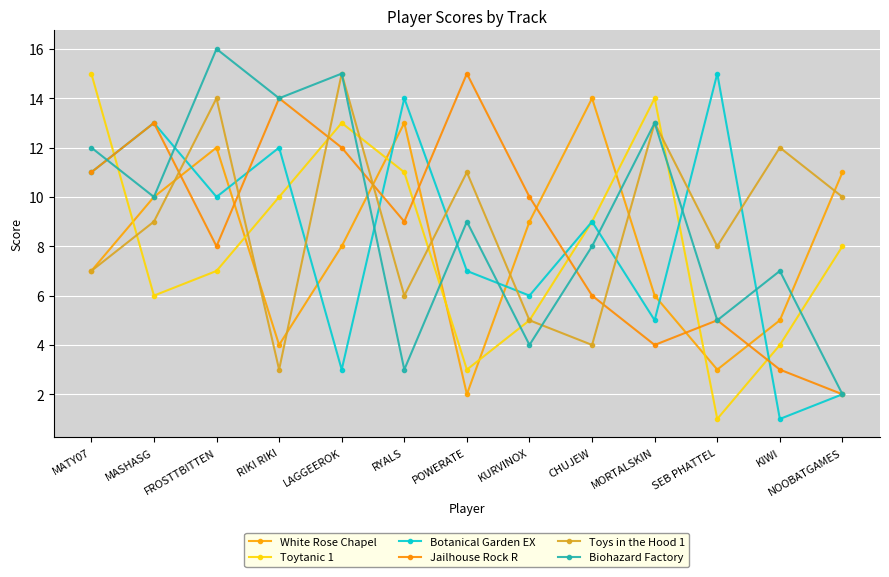

What is the spread (max minus min) of values at MORTALSKIN?

10